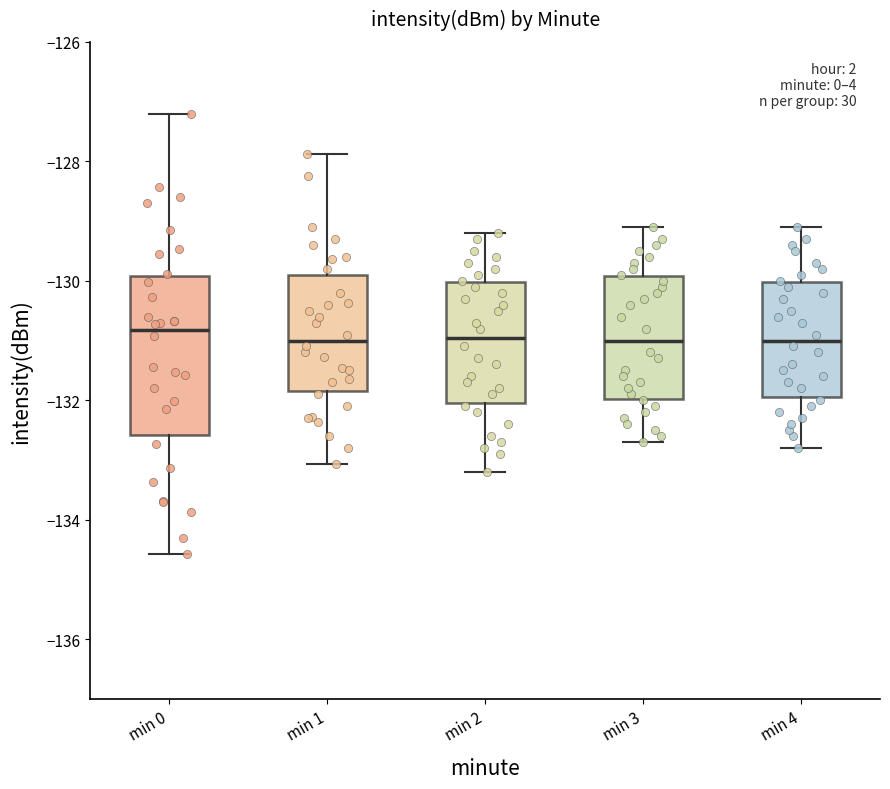

Reading left to right, transcribe this box plot: for each box, give where its median line is, the range the box spans, and where its two whiskers end, as read against the y-axis. The values are not printed on the chart, so give them approximately, as read against the axis.

min 0: median -130.8, box -132.6 to -130.0, whiskers -134.6 to -127.2
min 1: median -131.0, box -131.8 to -129.8, whiskers -133.0 to -127.8
min 2: median -131.0, box -132.0 to -130.0, whiskers -133.2 to -129.2
min 3: median -131.0, box -132.0 to -130.0, whiskers -132.6 to -129.0
min 4: median -131.0, box -132.0 to -130.0, whiskers -132.8 to -129.0